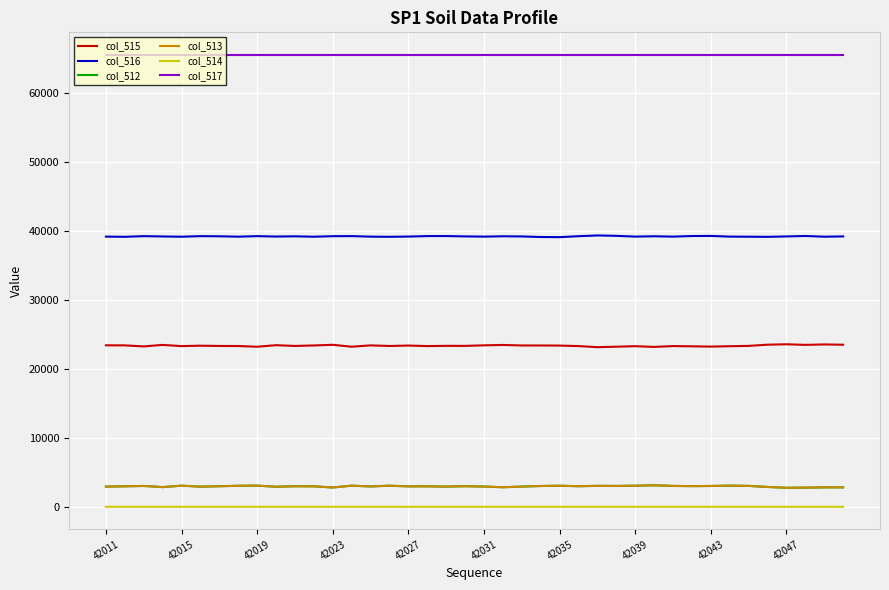

True or false: col_514 and col_512 intersect in this chart.

False